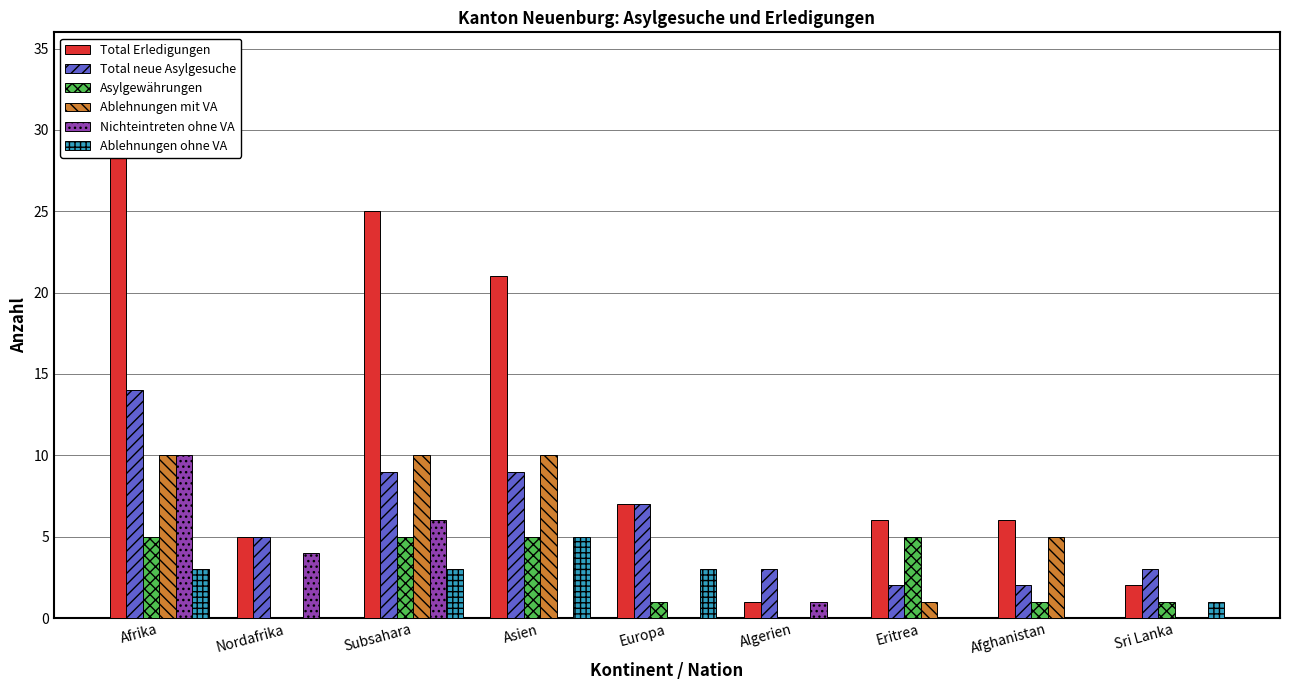

True or false: Ablehnungen ohne VA has a value of 2 at Sri Lanka.

False